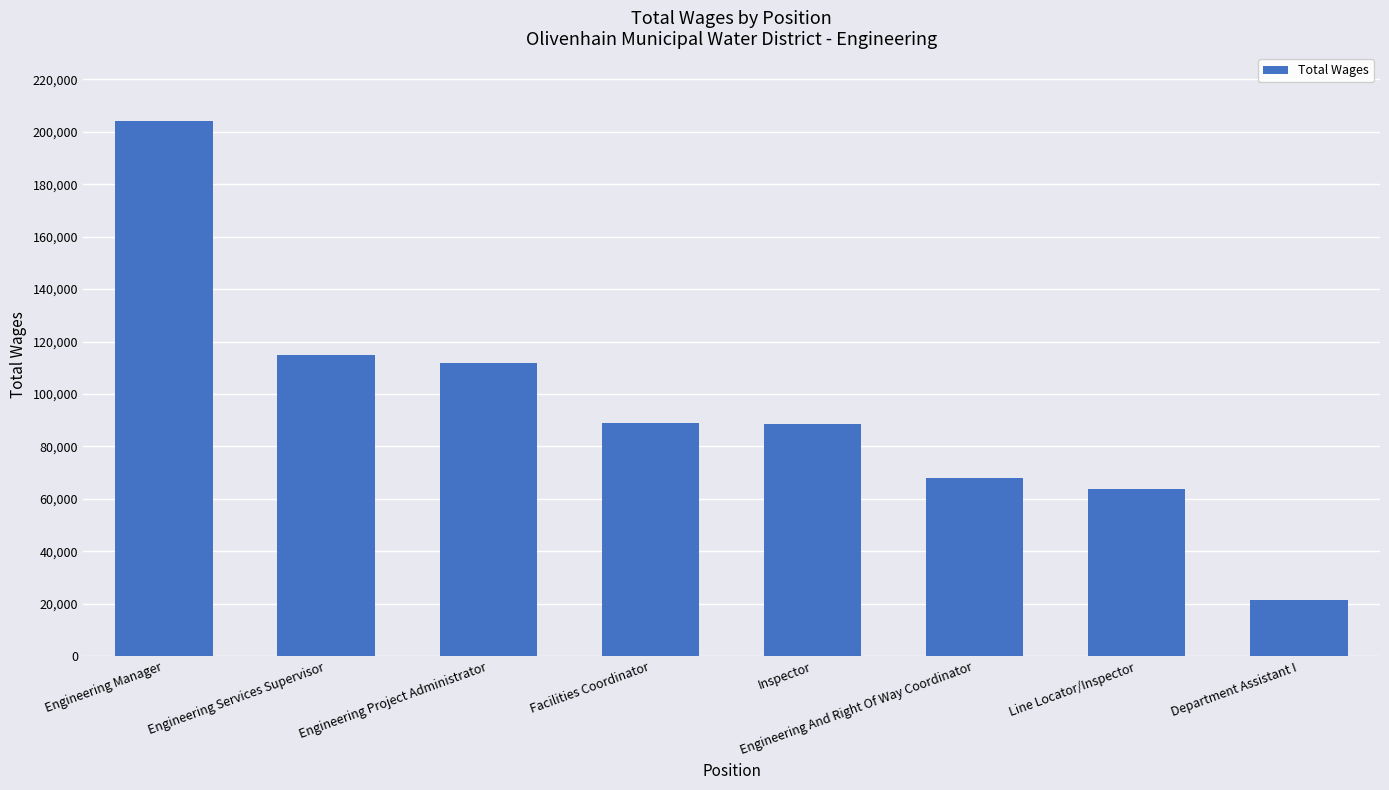

At which category does the chart reach its peak across all series?

Engineering Manager